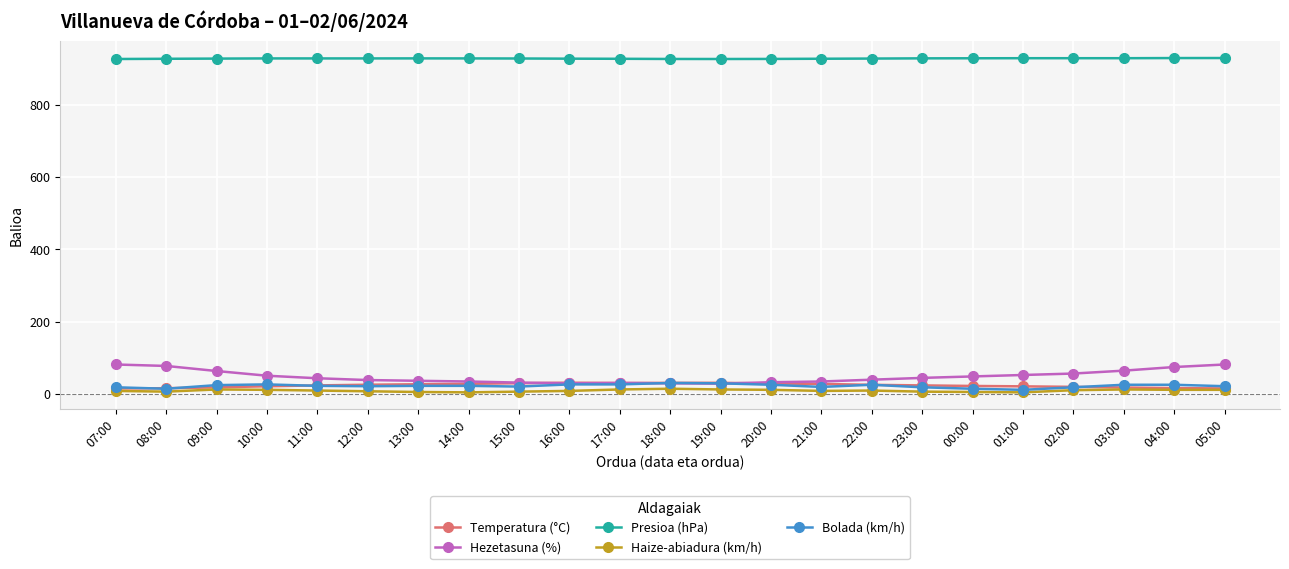

True or false: Presioa (hPa) and Hezetasuna (%) cross at least once.

False